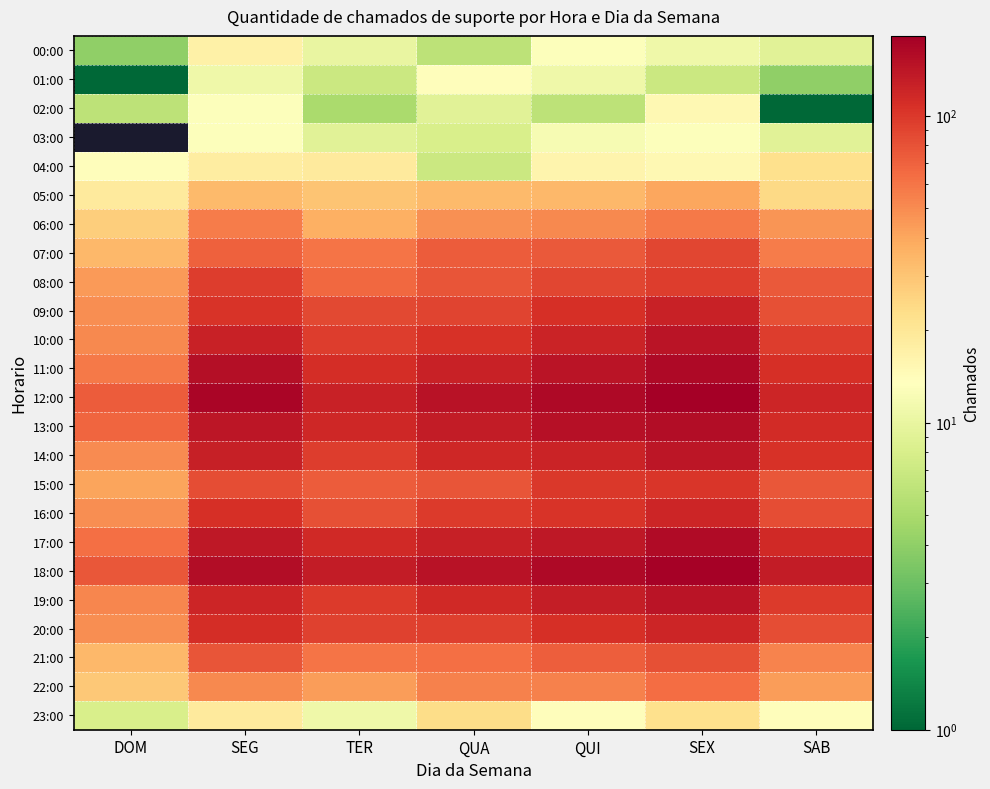

Which series has the largest range (max minus min)?

12:00